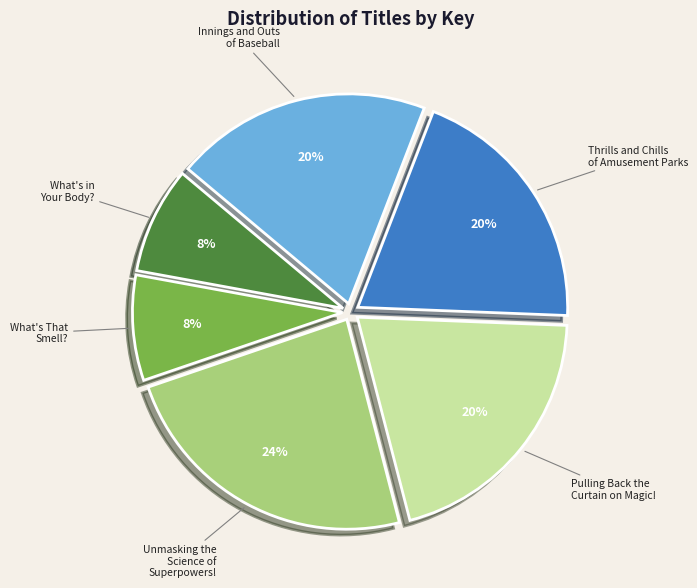

What percentage is the Thrills and Chills of Amusement Parks slice, to the nearest percent?

20%